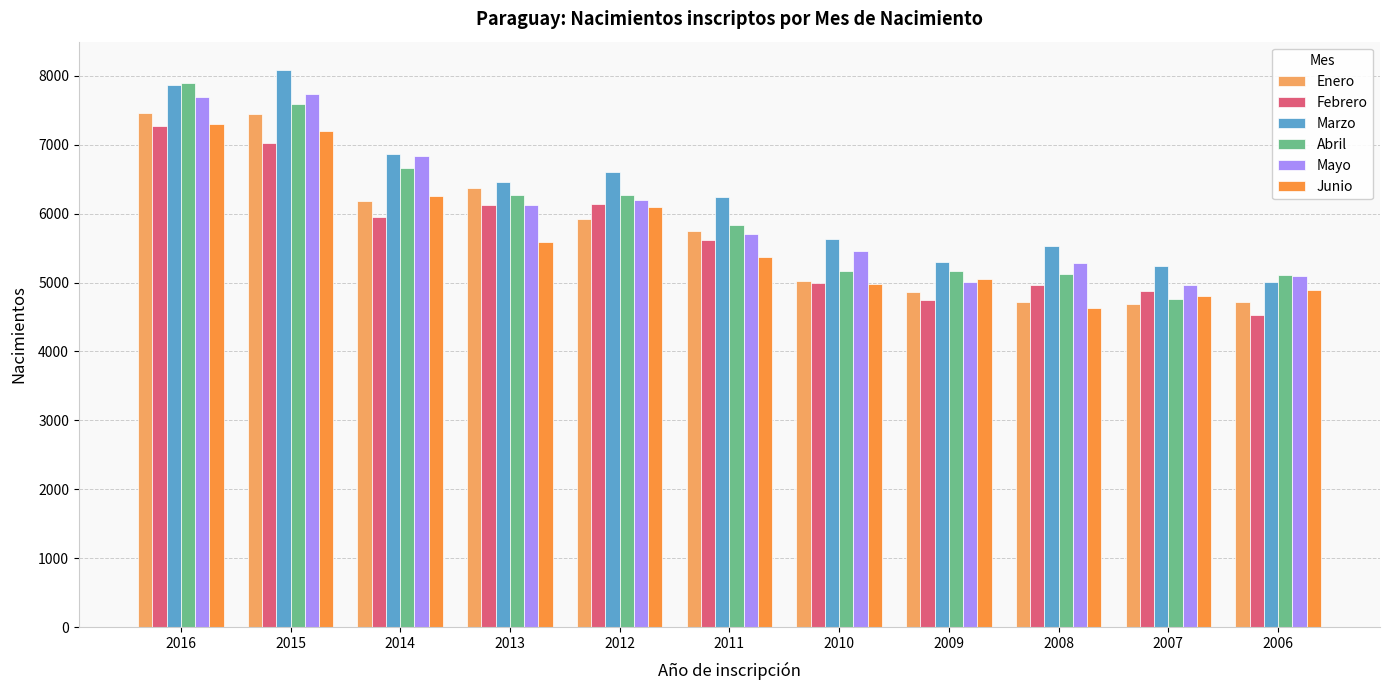

Is the value of Mayo at 2006 greater than the value of Junio at 2015?

No